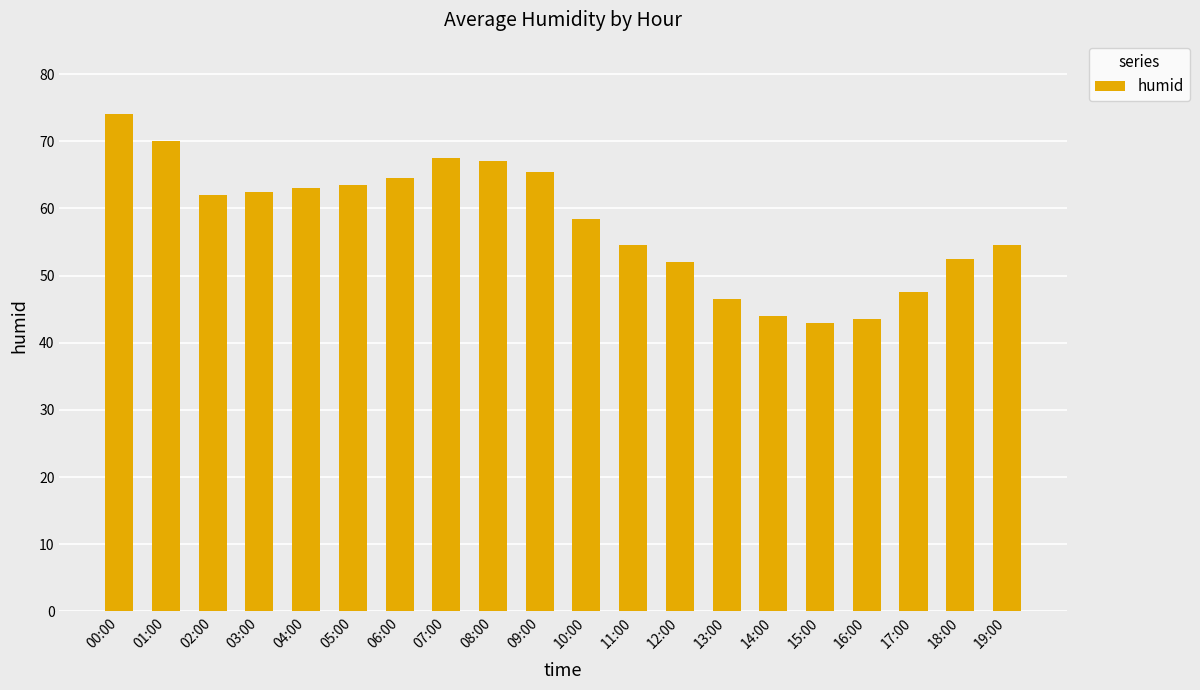

The chart shows a value of 54.5 at 19:00. True or false?

True